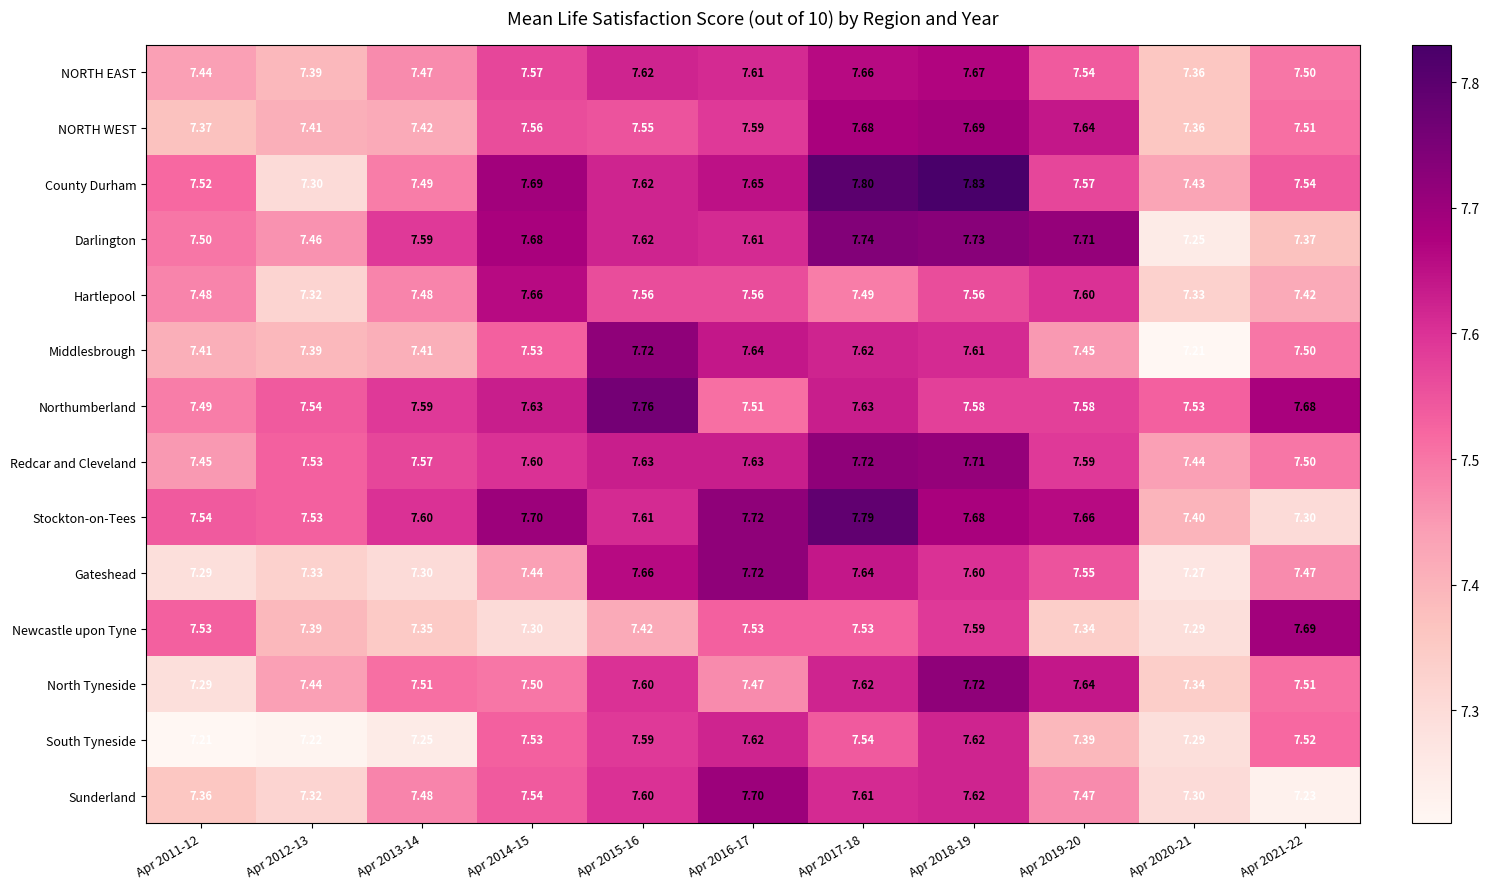

Which series has the largest total across all categories?

Stockton-on-Tees